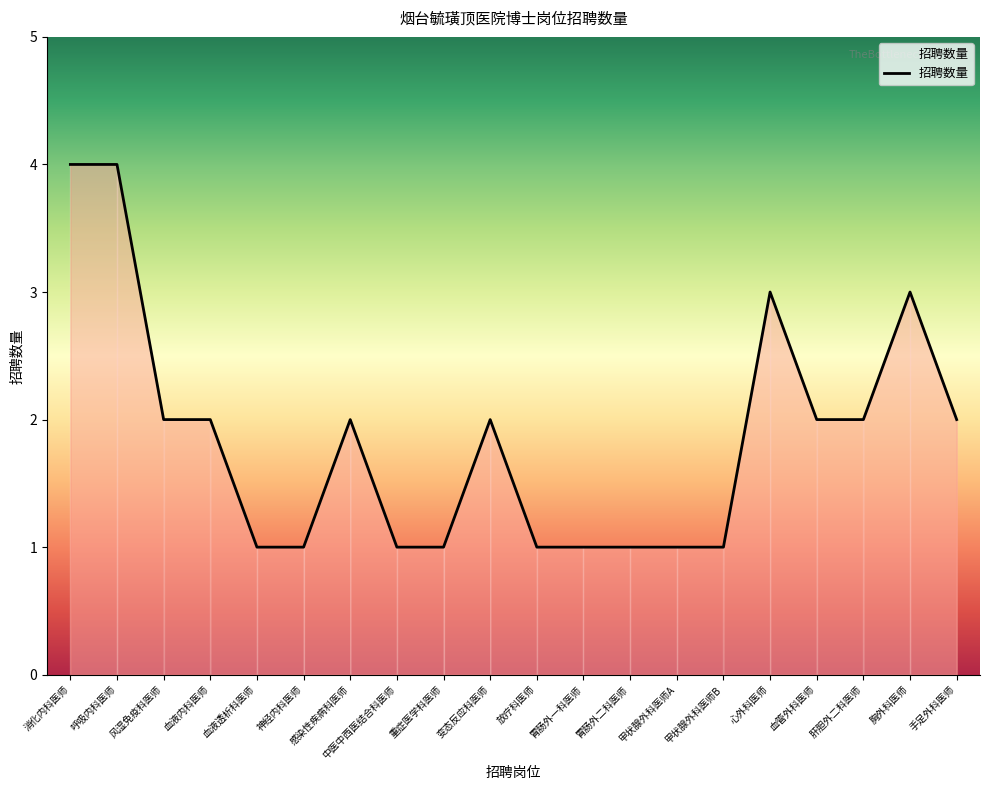

The chart shows a value of 2 at 甲状腺外科医师B. True or false?

False